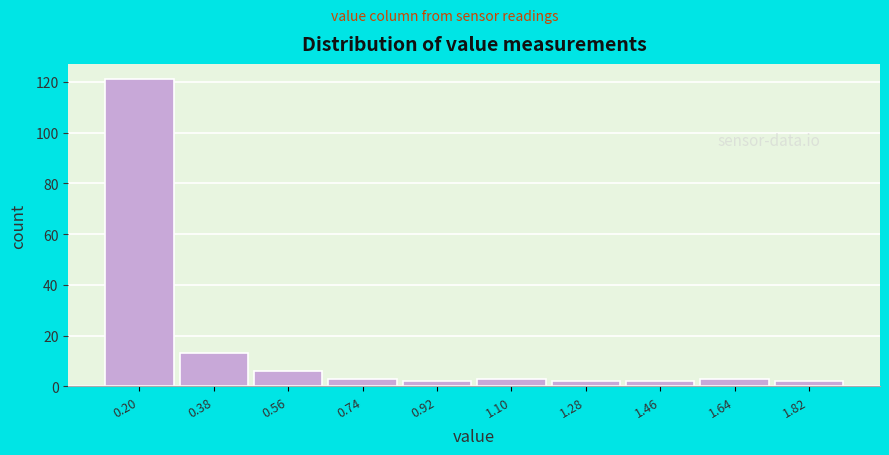

Reading left to right, transcribe all the data shown in this chart.

0.20=121	0.38=13	0.56=6	0.74=3	0.92=2	1.10=3	1.28=2	1.46=2	1.64=3	1.82=2